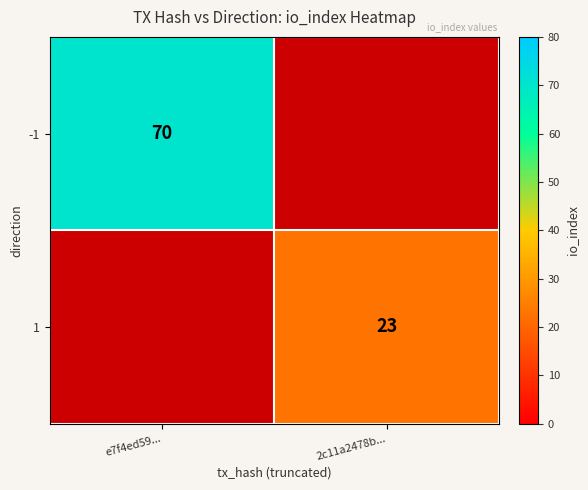

How many data points does each series have?

2